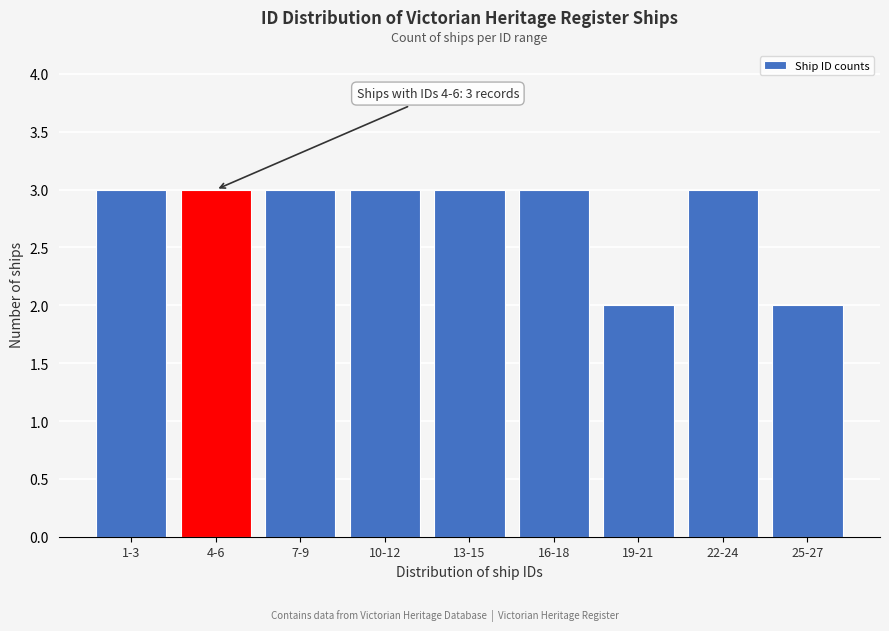

Reading left to right, transcribe all the data shown in this chart.

3	3	3	3	3	3	2	3	2